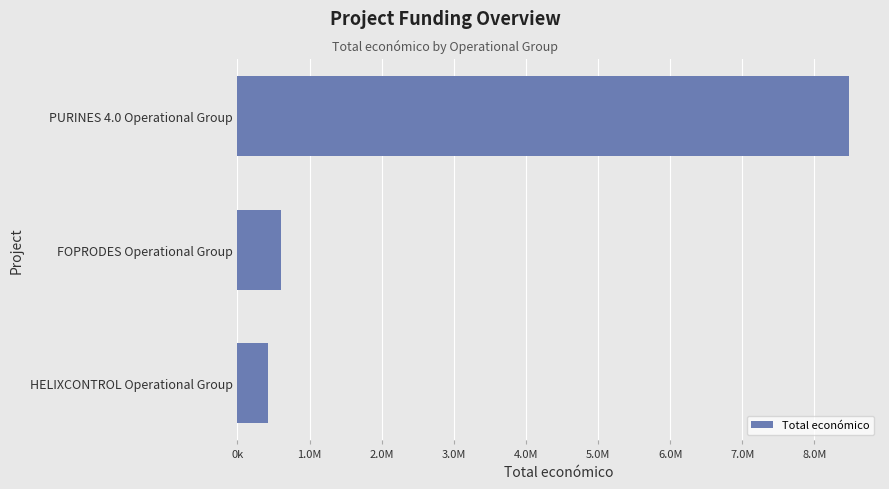

List the labels in order of value, largest first.

PURINES 4.0 Operational Group, FOPRODES Operational Group, HELIXCONTROL Operational Group